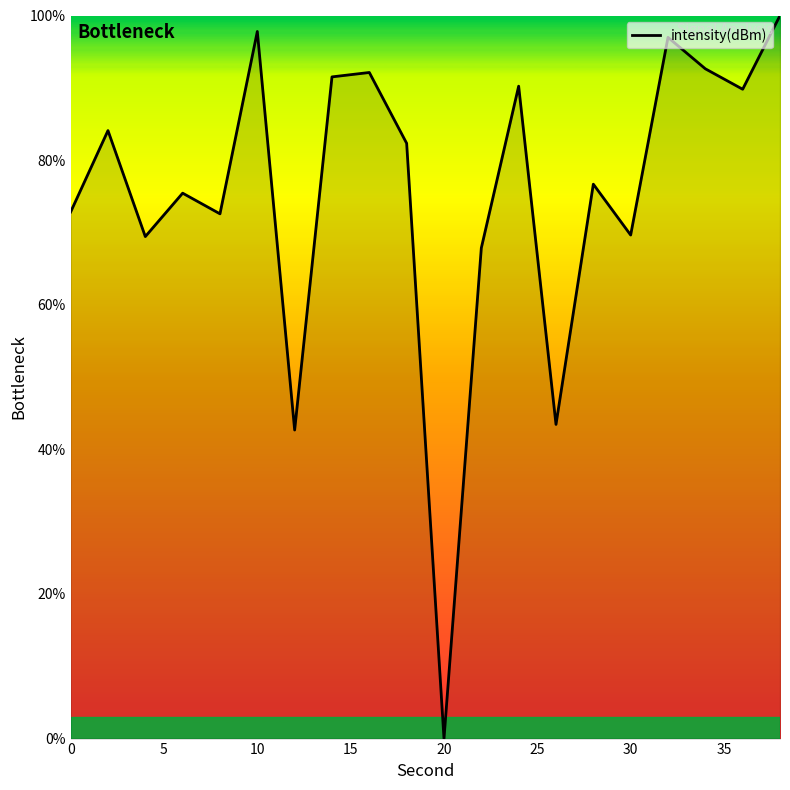

What is the difference between the maximum and minimum values?

100.0